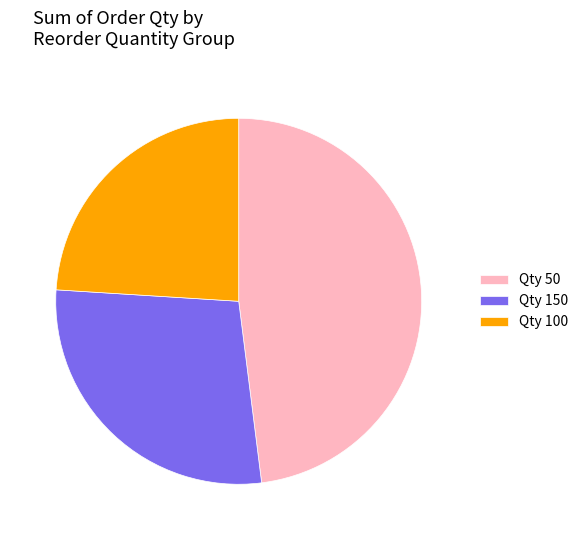

Does Qty 100 represent more than half of the total?

No